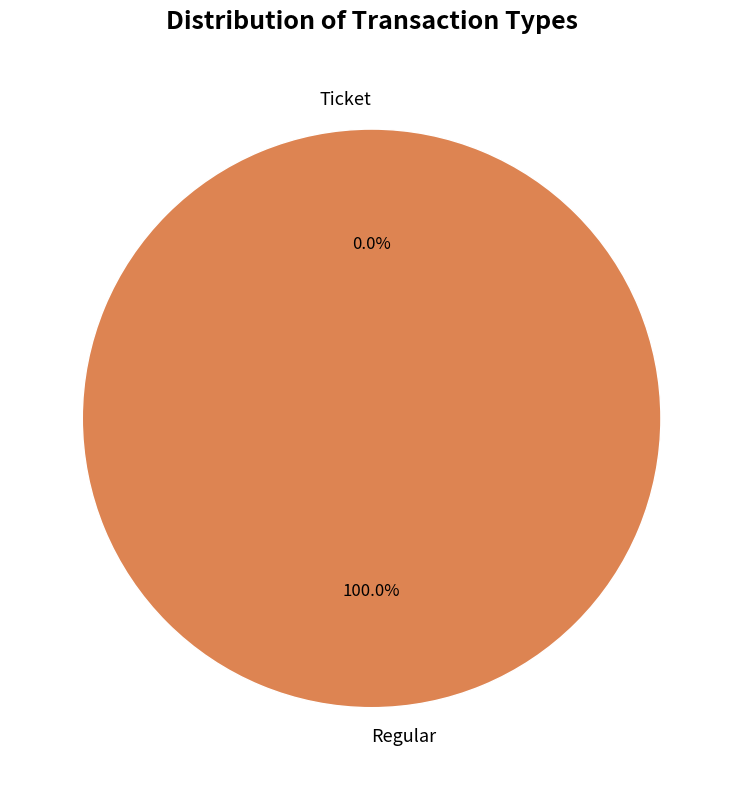

What is the largest slice in the pie chart?

Regular